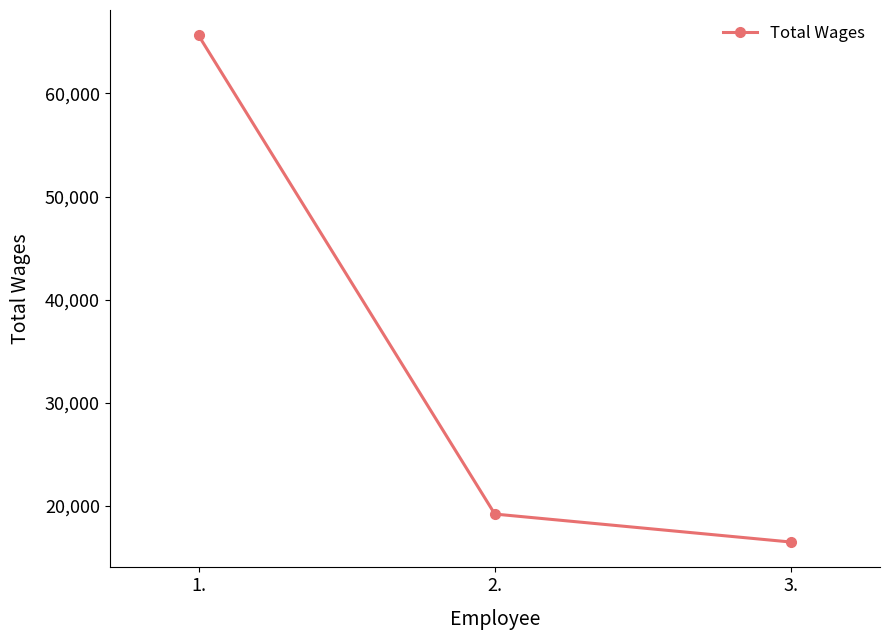

How many lines are shown in the chart?

1